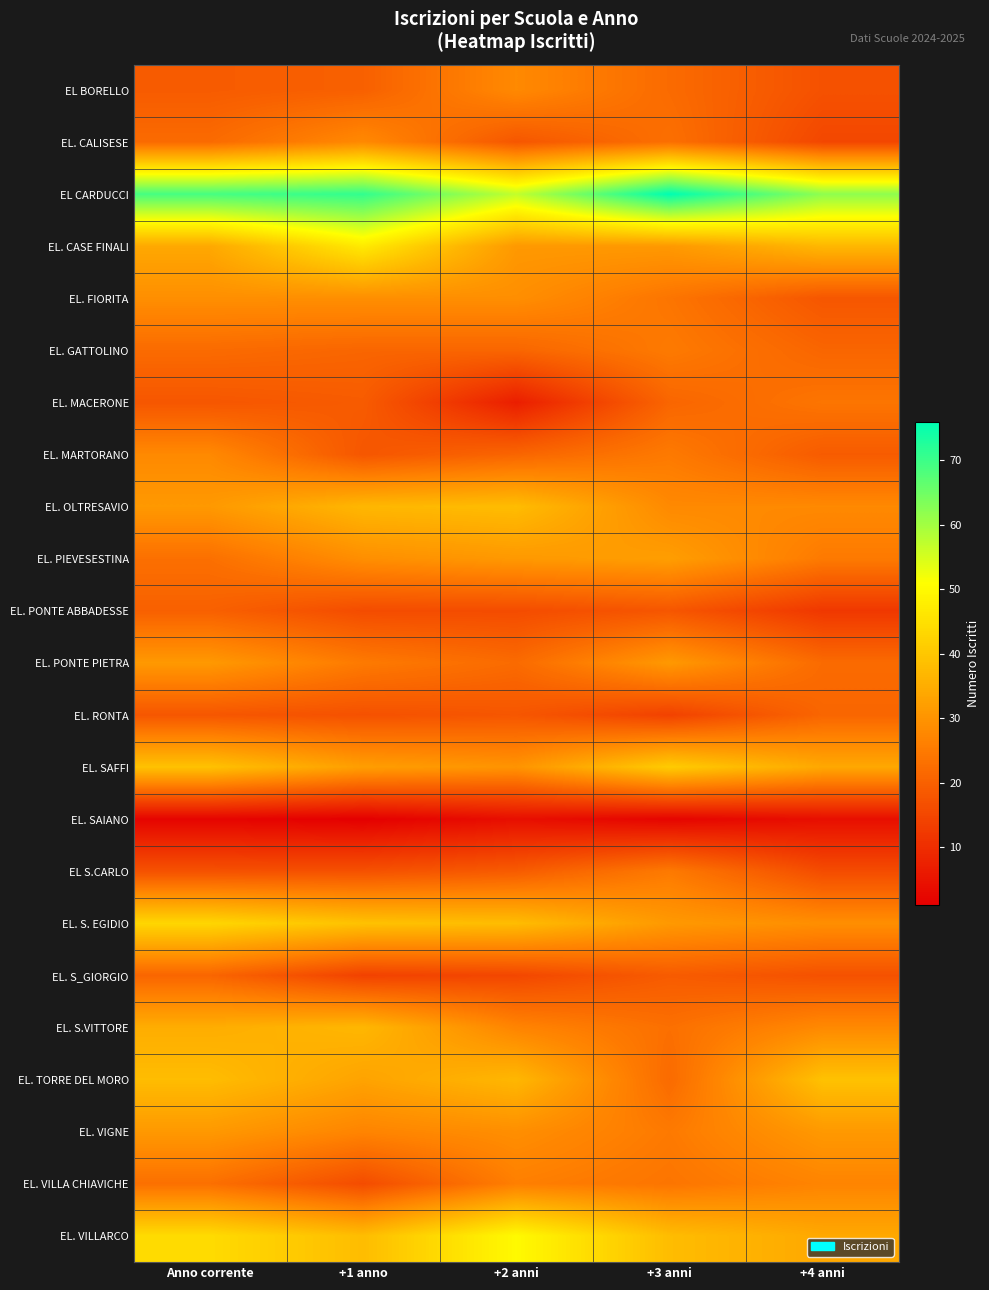

Reading left to right, list all the values displayed in this chart.

EL BORELLO: Anno corrente=19	+1 anno=20	+2 anni=28	+3 anni=22	+4 anni=17
EL. CALISESE: Anno corrente=22	+1 anno=28	+2 anni=18	+3 anni=23	+4 anni=15
EL CARDUCCI: Anno corrente=69	+1 anno=71	+2 anni=57	+3 anni=76	+4 anni=62
EL. CASE FINALI: Anno corrente=34	+1 anno=47	+2 anni=31	+3 anni=31	+4 anni=37
EL. FIORITA: Anno corrente=29	+1 anno=29	+2 anni=29	+3 anni=24	+4 anni=18
EL. GATTOLINO: Anno corrente=22	+1 anno=21	+2 anni=21	+3 anni=25	+4 anni=21
EL. MACERONE: Anno corrente=18	+1 anno=19	+2 anni=7	+3 anni=21	+4 anni=24
EL. MARTORANO: Anno corrente=28	+1 anno=18	+2 anni=21	+3 anni=25	+4 anni=19
EL. OLTRESAVIO: Anno corrente=31	+1 anno=37	+2 anni=38	+3 anni=28	+4 anni=28
EL. PIEVESESTINA: Anno corrente=23	+1 anno=29	+2 anni=31	+3 anni=32	+4 anni=25
EL. PONTE ABBADESSE: Anno corrente=20	+1 anno=16	+2 anni=16	+3 anni=18	+4 anni=12
EL. PONTE PIETRA: Anno corrente=31	+1 anno=25	+2 anni=22	+3 anni=31	+4 anni=22
EL. RONTA: Anno corrente=18	+1 anno=17	+2 anni=18	+3 anni=14	+4 anni=21
EL. SAFFI: Anno corrente=39	+1 anno=32	+2 anni=30	+3 anni=41	+4 anni=34
EL. SAIANO: Anno corrente=2	+1 anno=1	+2 anni=4	+3 anni=2	+4 anni=4
EL S.CARLO: Anno corrente=17	+1 anno=17	+2 anni=19	+3 anni=25	+4 anni=16
EL. S. EGIDIO: Anno corrente=43	+1 anno=39	+2 anni=38	+3 anni=31	+4 anni=29
EL. S_GIORGIO: Anno corrente=21	+1 anno=14	+2 anni=15	+3 anni=19	+4 anni=17
EL. S.VITTORE: Anno corrente=35	+1 anno=37	+2 anni=27	+3 anni=23	+4 anni=28
EL. TORRE DEL MORO: Anno corrente=38	+1 anno=33	+2 anni=37	+3 anni=22	+4 anni=39
EL. VIGNE: Anno corrente=31	+1 anno=27	+2 anni=29	+3 anni=25	+4 anni=31
EL. VILLA CHIAVICHE: Anno corrente=23	+1 anno=16	+2 anni=26	+3 anni=24	+4 anni=27
EL. VILLARCO: Anno corrente=44	+1 anno=38	+2 anni=50	+3 anni=38	+4 anni=34